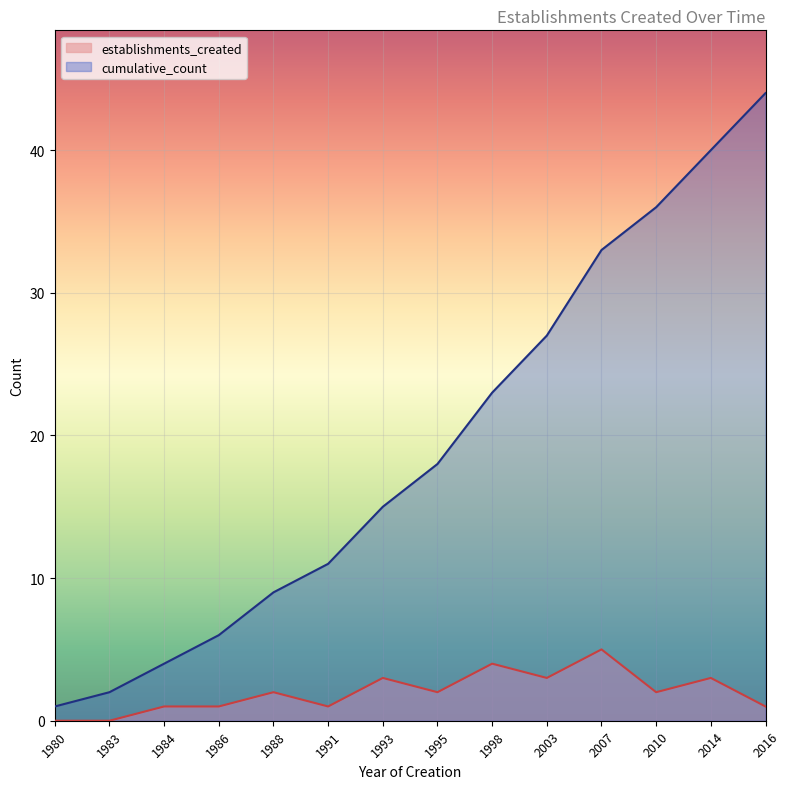

What is the greatest value displayed?

44